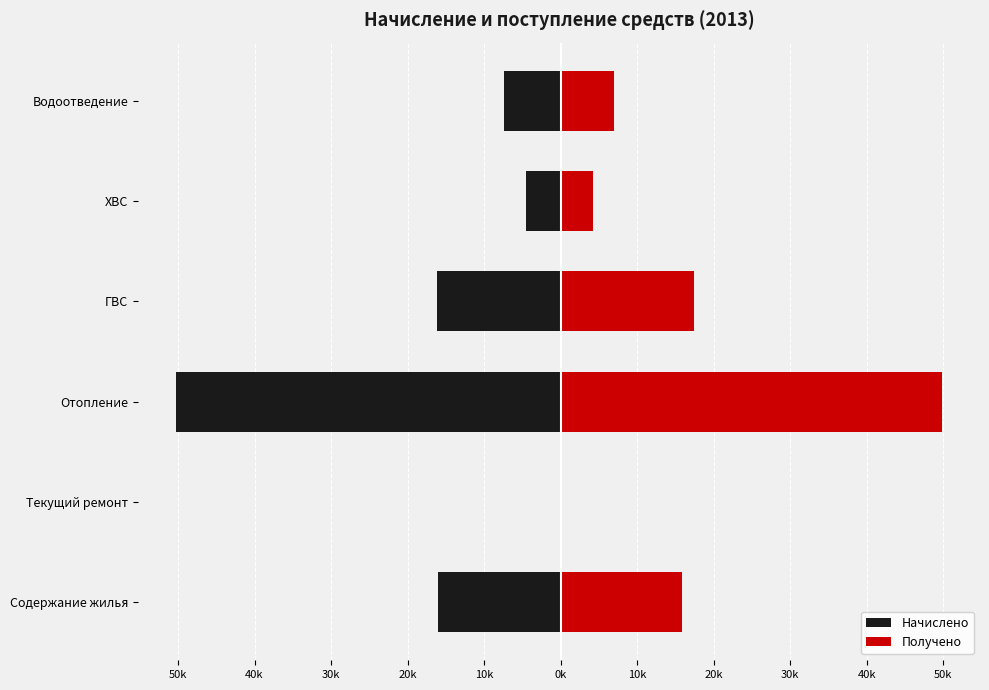

At how many categories does at least one series exceed -2154?

6